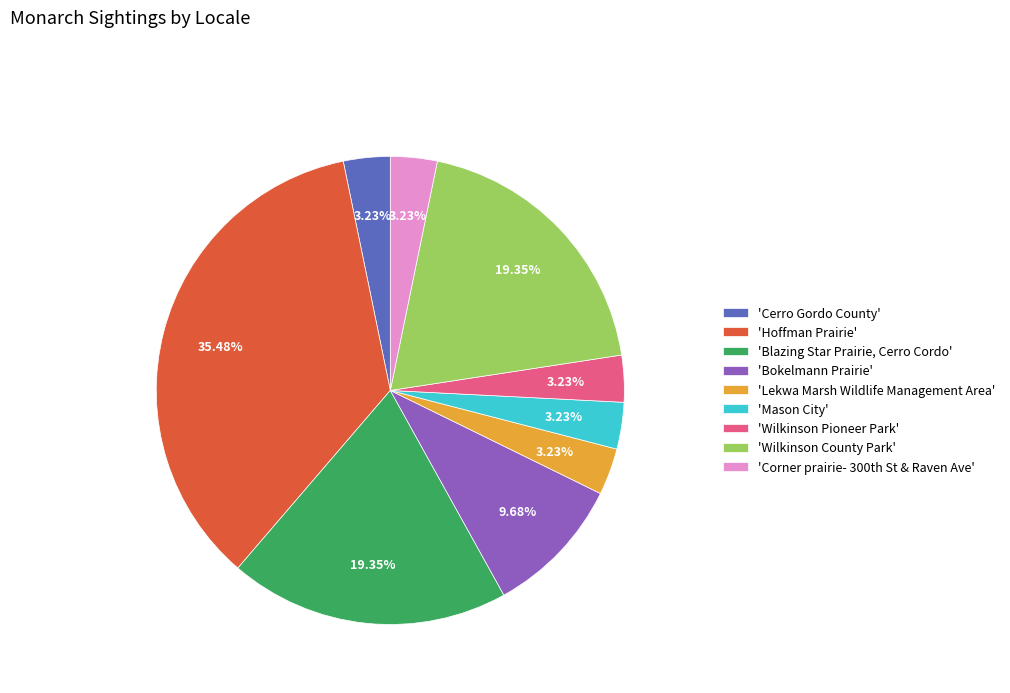

Is the sum of 'Mason City' and 'Wilkinson Pioneer Park' greater than half?

No